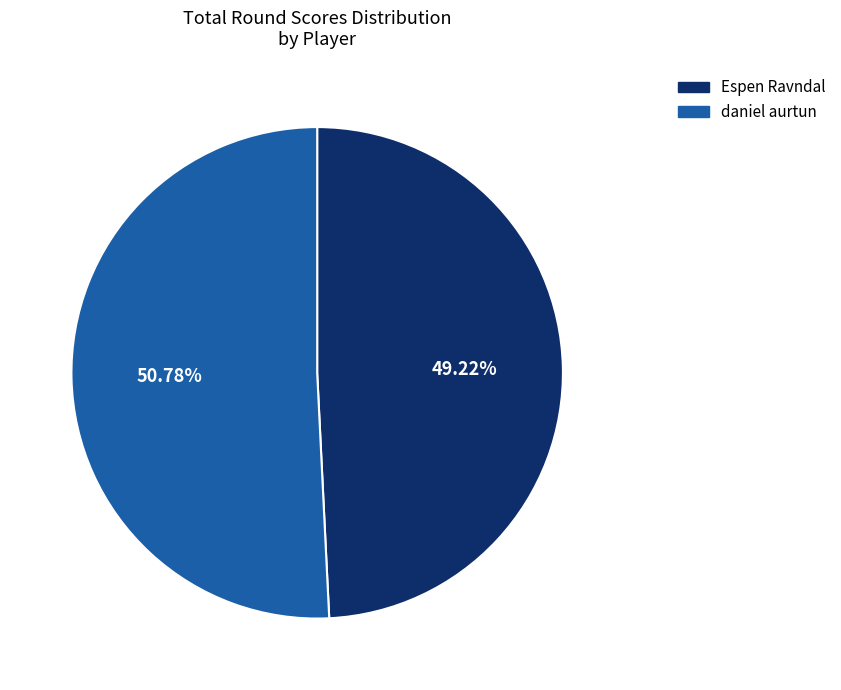

Approximately how many times larger is the value at daniel aurtun compared to Espen Ravndal?

1.0